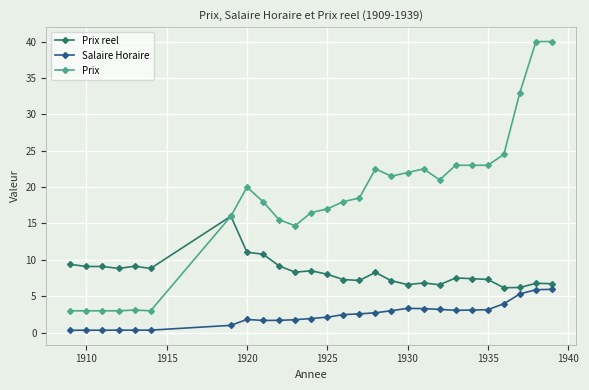

True or false: Salaire Horaire and Prix reel cross at least once.

False